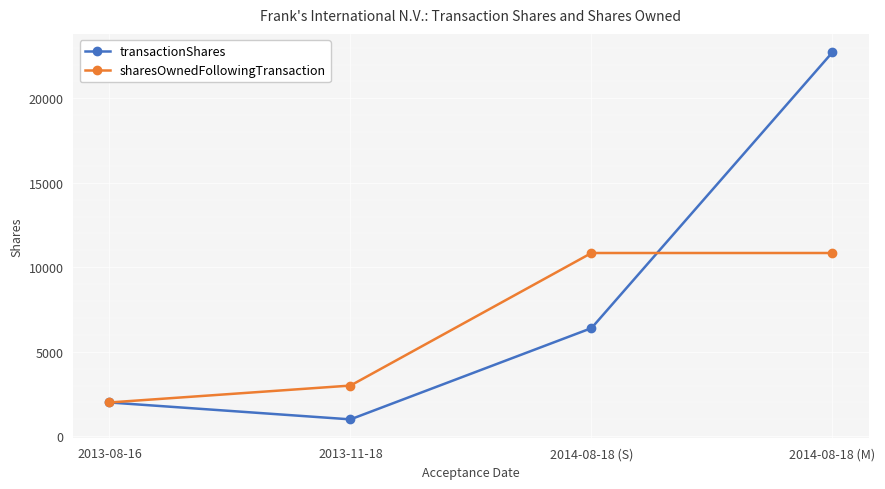

Which series ends up on top after the final intersection of transactionShares and sharesOwnedFollowingTransaction?

transactionShares